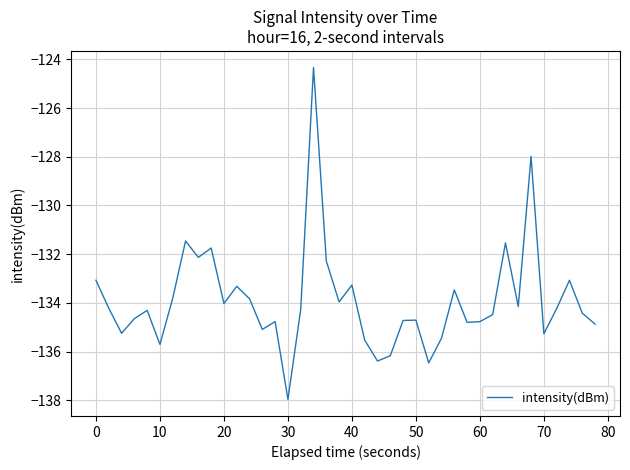

True or false: there are more than 2 points higher than both neighbors.

True